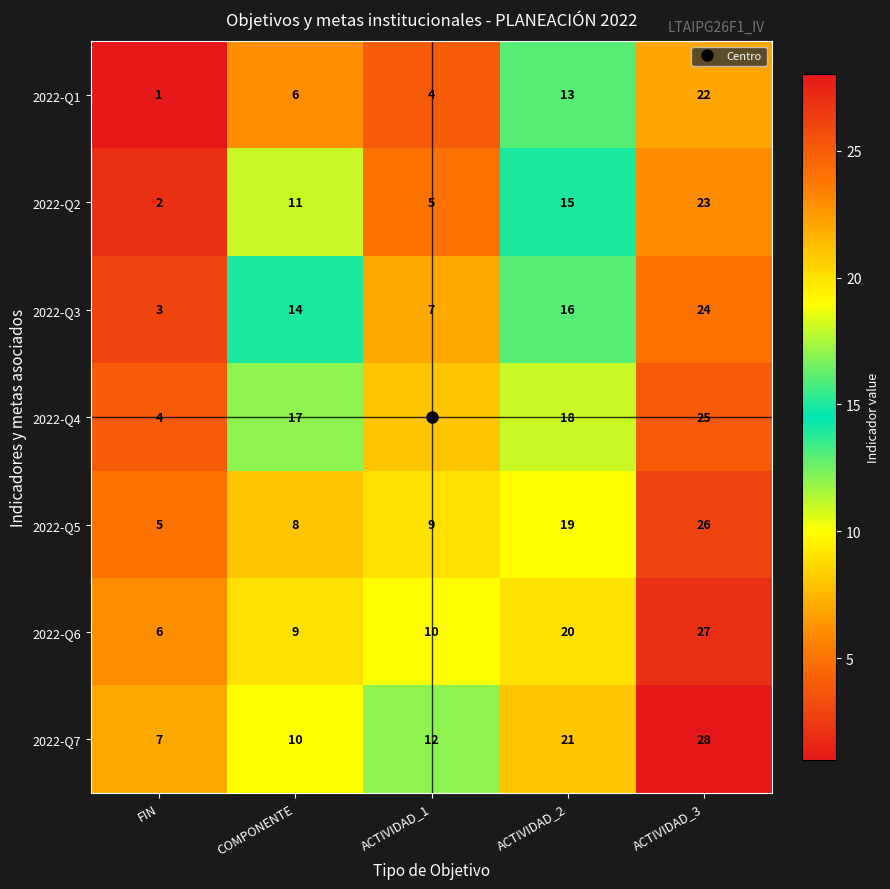

Rank the series at ACTIVIDAD_3 from highest to lowest value.

2022-Q7, 2022-Q6, 2022-Q5, 2022-Q4, 2022-Q3, 2022-Q2, 2022-Q1